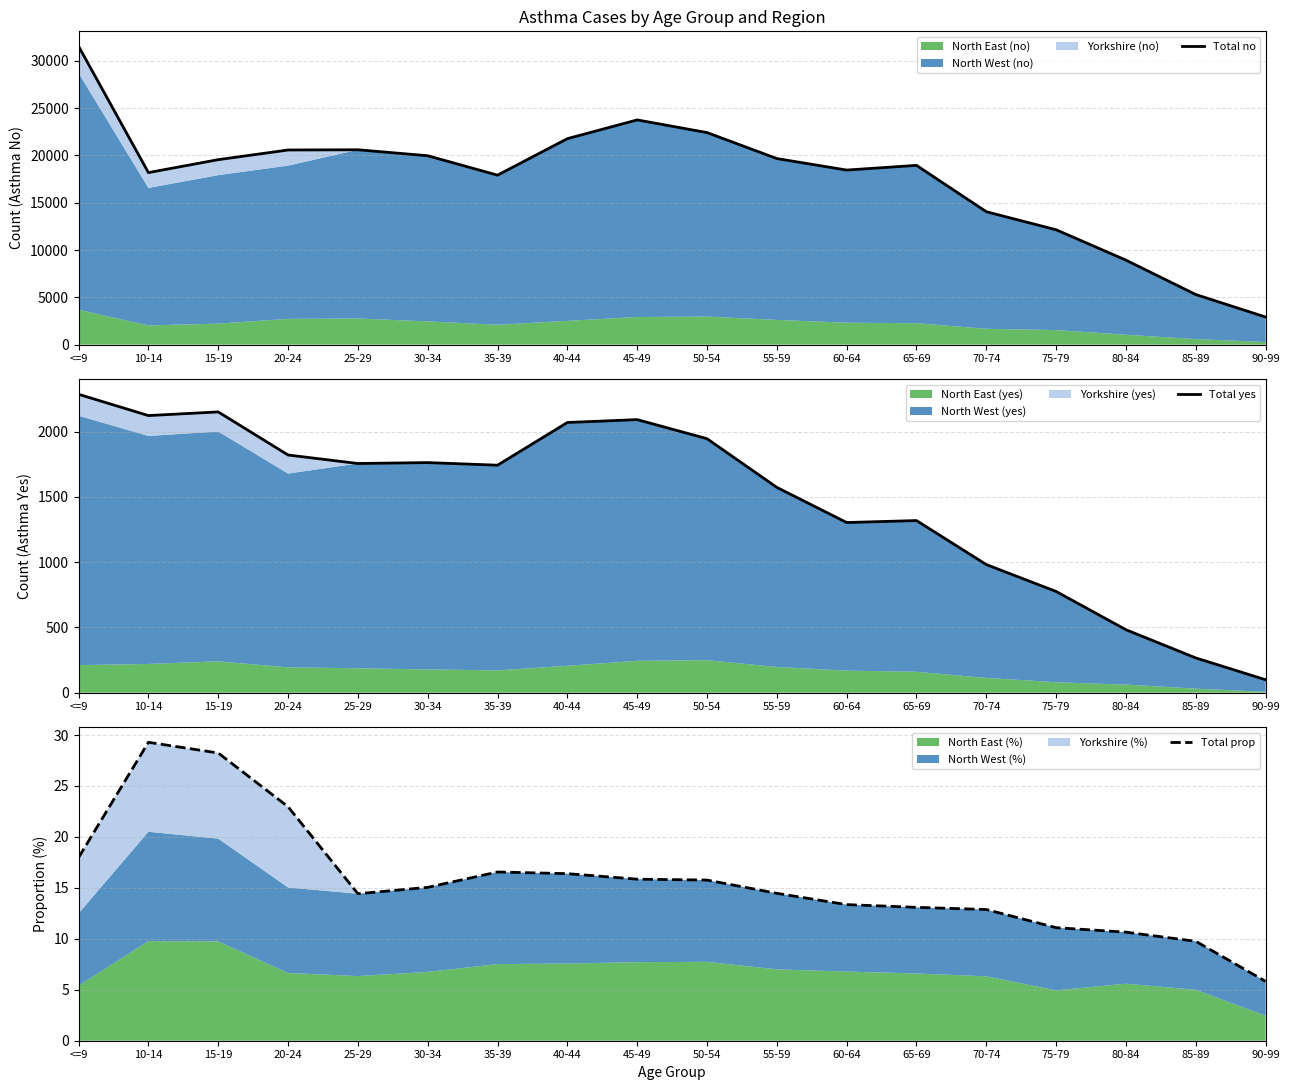

Rank the series by their maximum value, from highest to lowest.

Total no, Total yes, Total prop